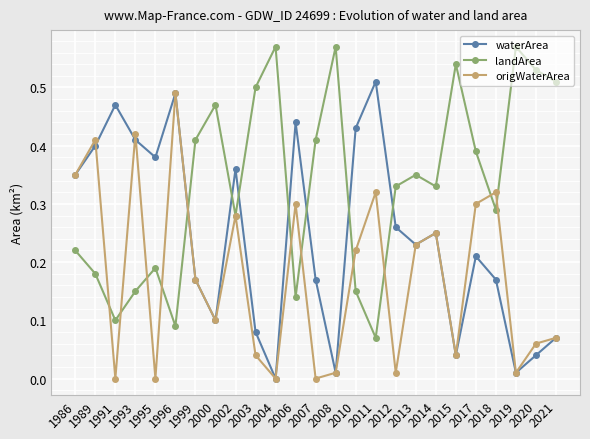

Rank the series by their average value, from highest to lowest.

landArea, waterArea, origWaterArea